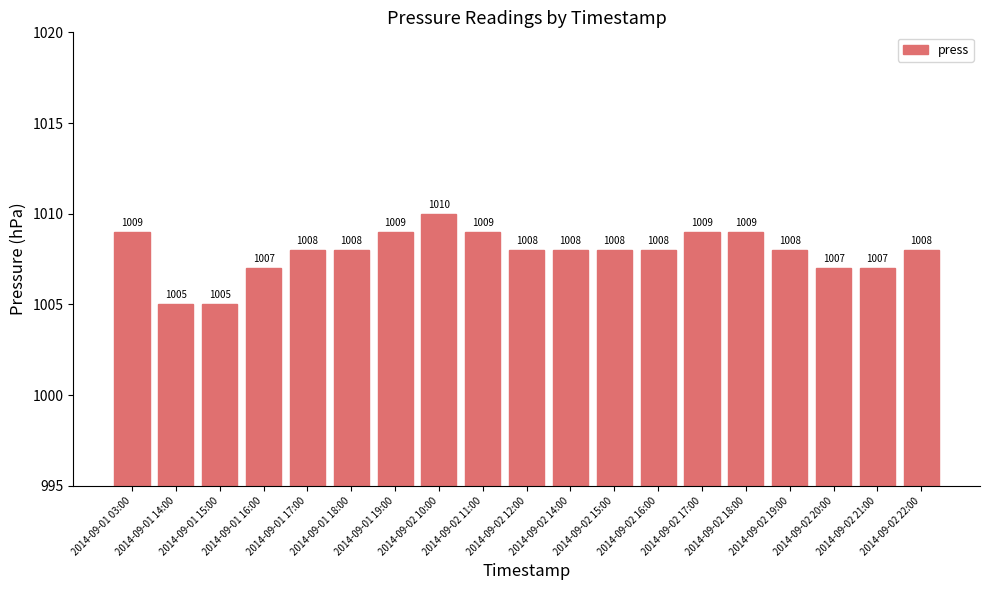

What is the maximum value shown in the chart?

1010